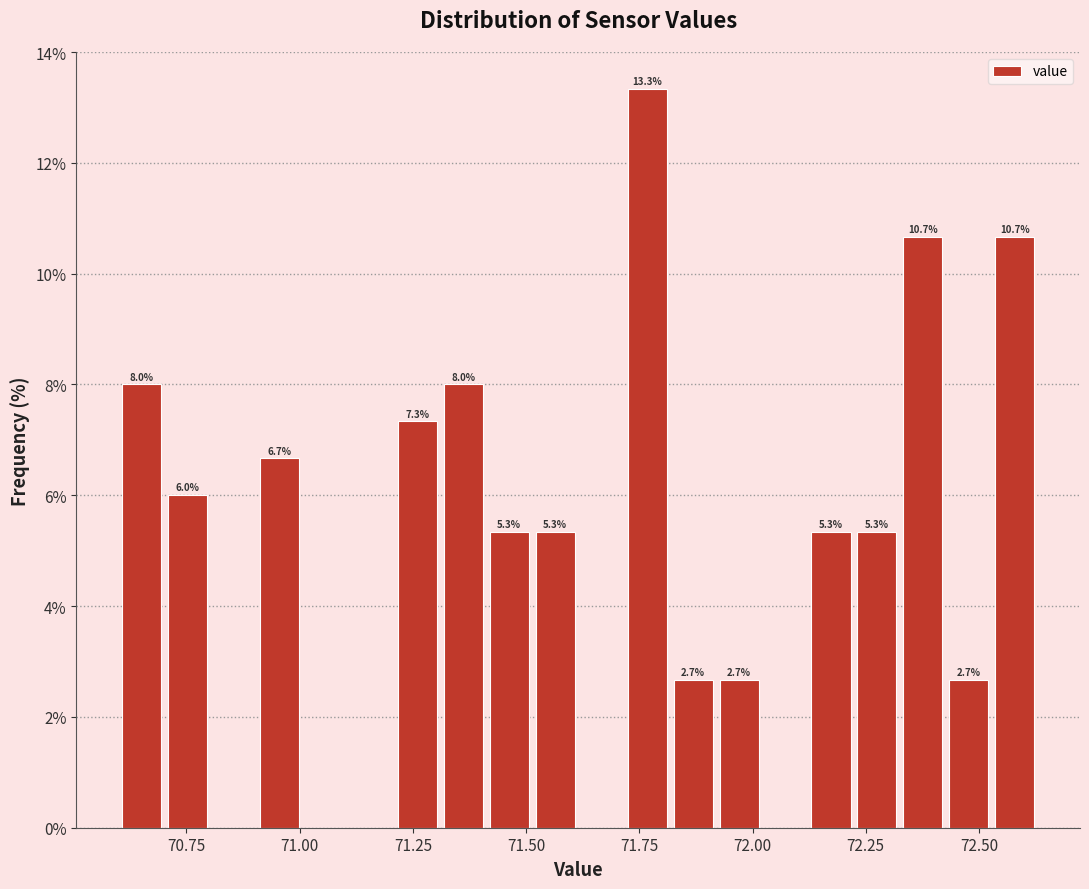

Around what value on the x-axis is the tallest bar? Give the approximate position of its centre, as read against the axis.

71.75